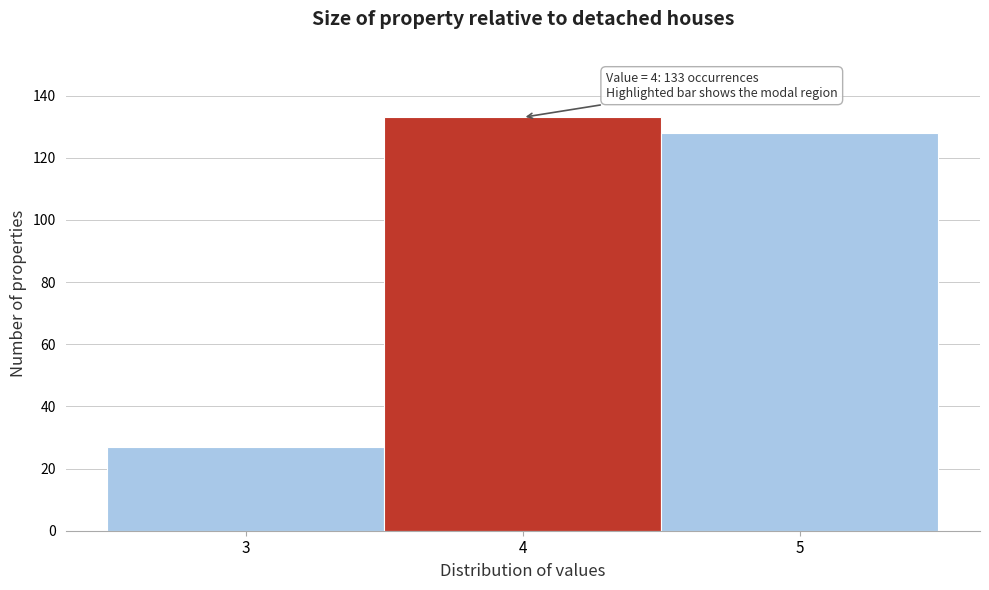

Over which range of the x-axis is the bar tallest?

3.5 to 4.5